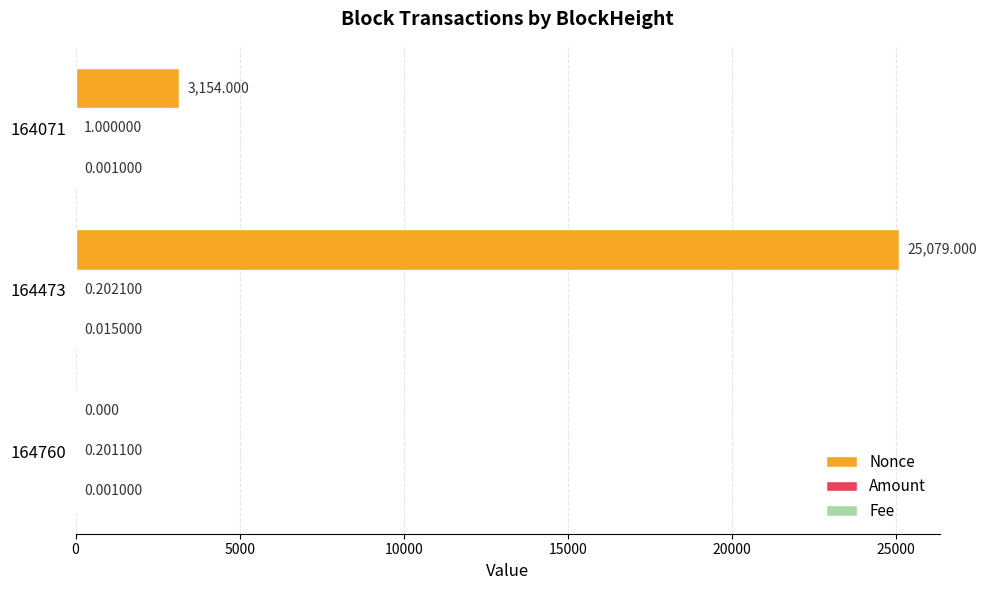

At which category is the sum across all series the highest?

164473